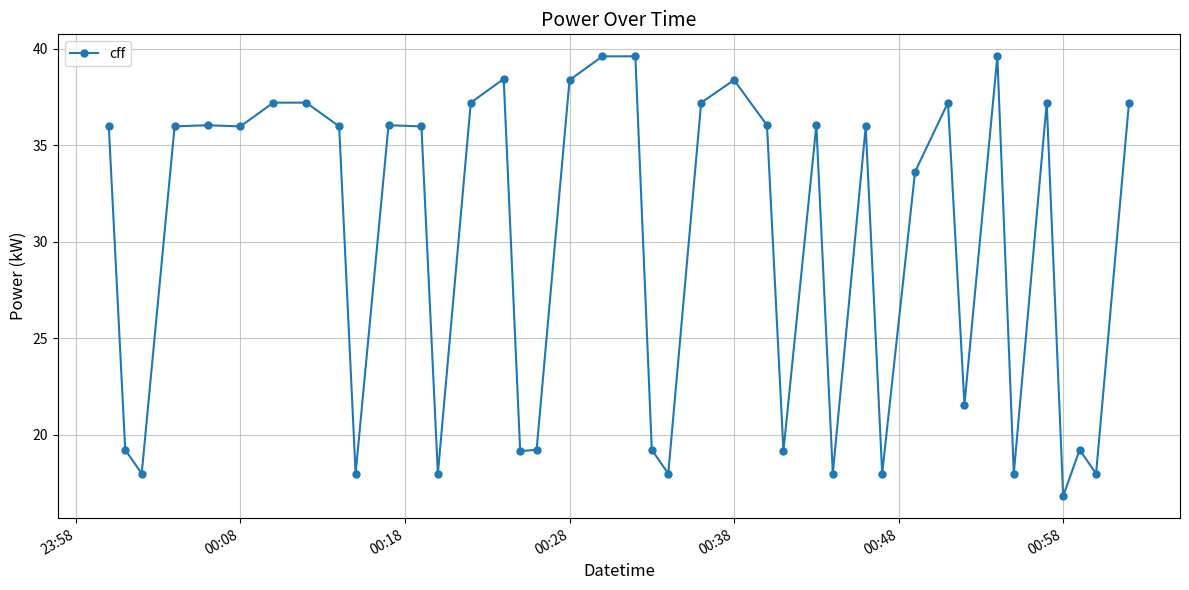

True or false: the data has more than 2 interior local peaks.

True